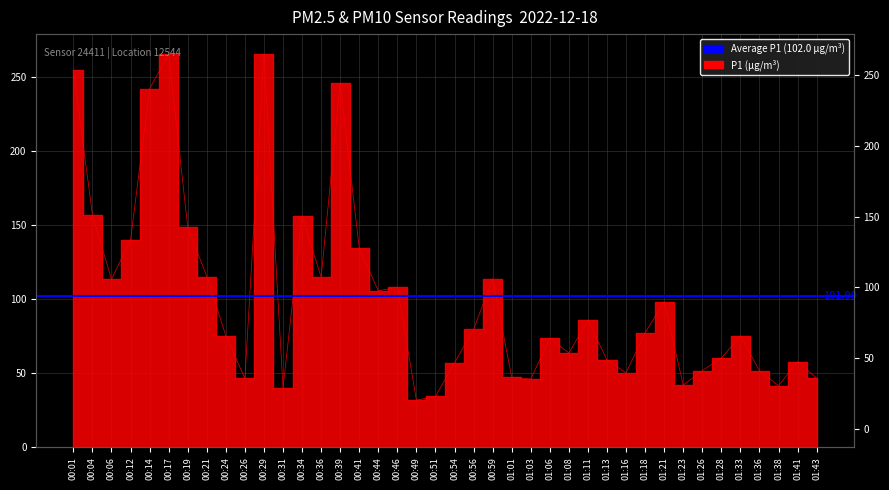

Which label corresponds to the smallest value in the chart?

00:49